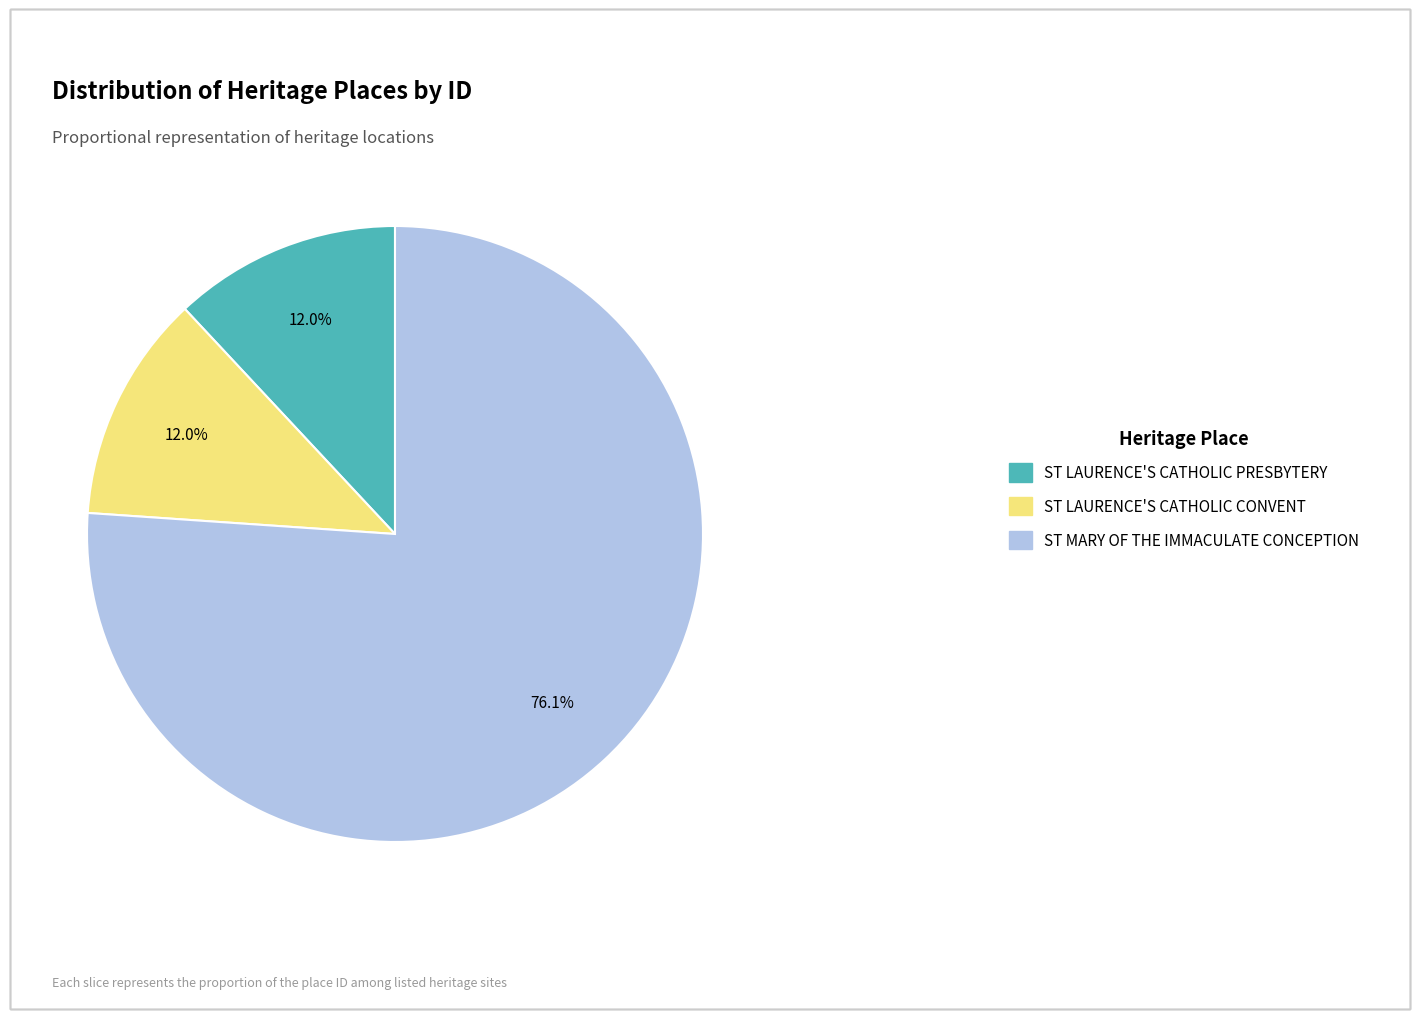

To the nearest percent, what percentage of the pie is ST LAURENCE'S CATHOLIC PRESBYTERY?

12%